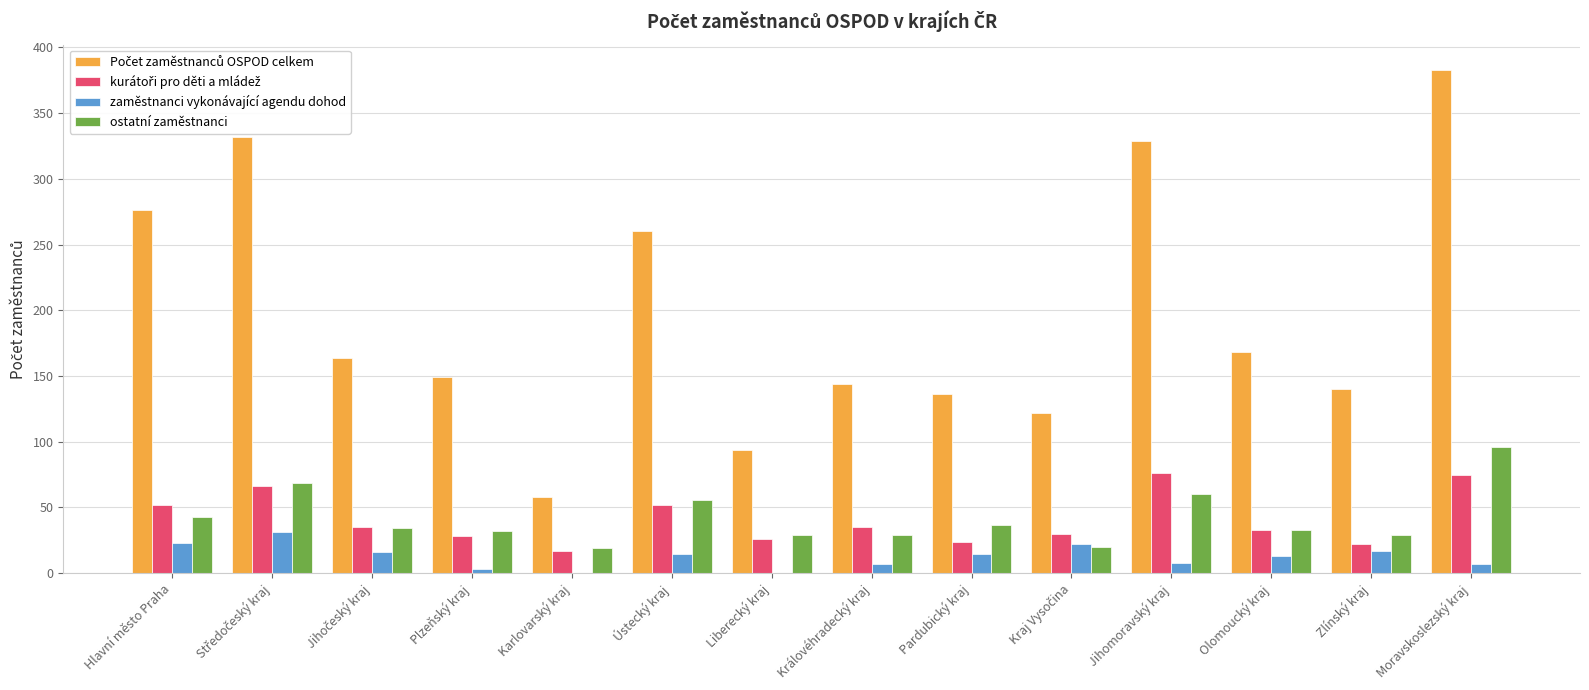

At which category is the sum across all series the highest?

Moravskoslezský kraj